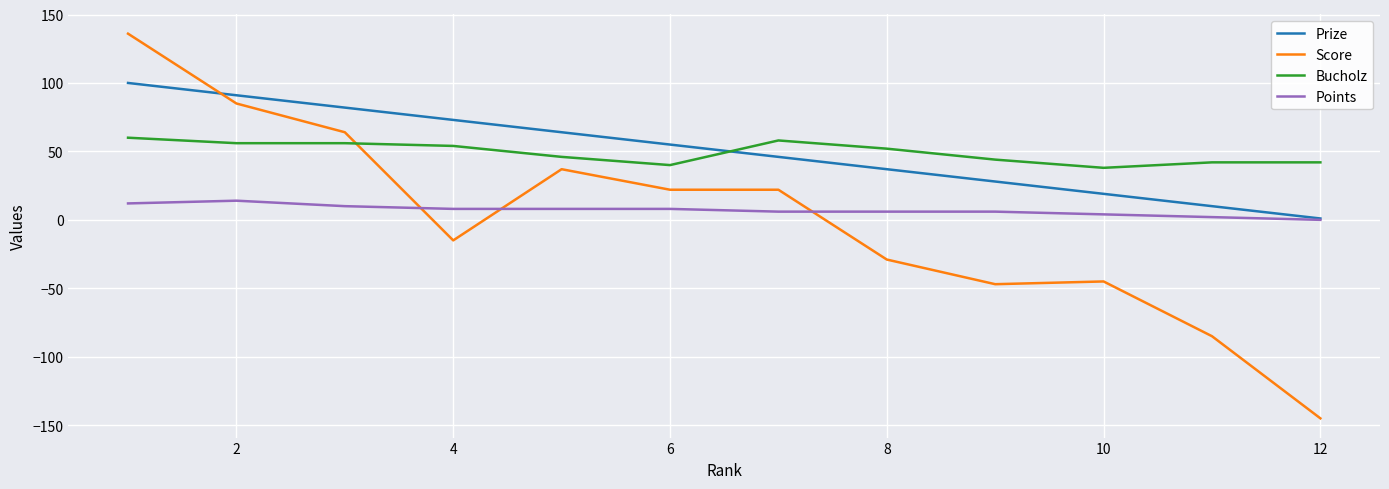

What are all the series names shown in the legend?

Prize, Score, Bucholz, Points